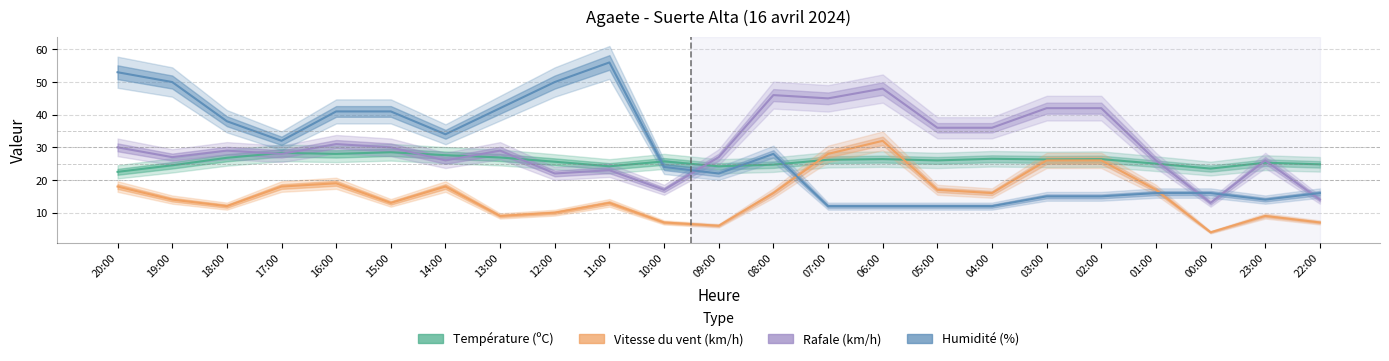

Rank the series by their maximum value, from lowest to highest.

Température (ºC), Vitesse du vent (km/h), Rafale (km/h), Humidité (%)